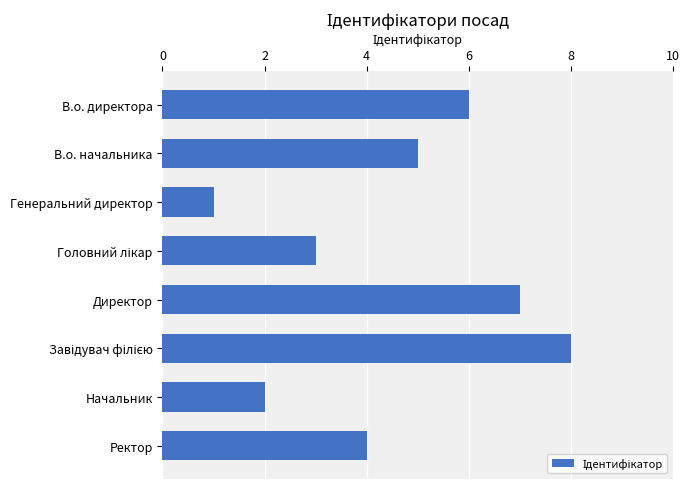

How many values are below 5?

4